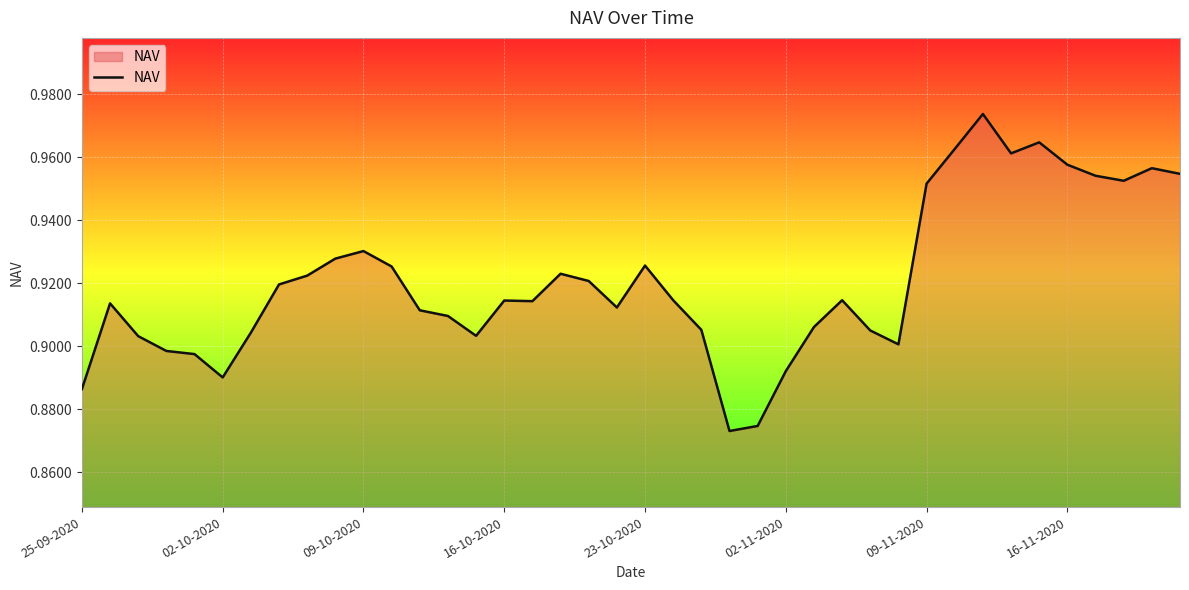

Does the chart display data point markers on the line(s)?

No